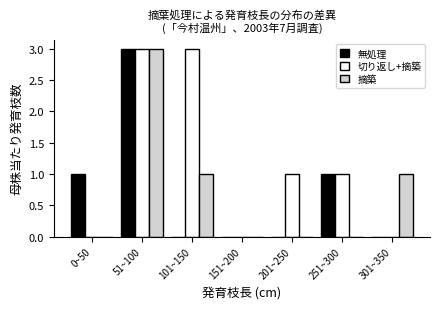

Reading left to right, list all the values displayed in this chart.

無処理: 0~50=1	51~100=3	101~150=0	151~200=0	201~250=0	251~300=1	301~350=0
切り返し+摘築: 0~50=0	51~100=3	101~150=3	151~200=0	201~250=1	251~300=1	301~350=0
摘築: 0~50=0	51~100=3	101~150=1	151~200=0	201~250=0	251~300=0	301~350=1